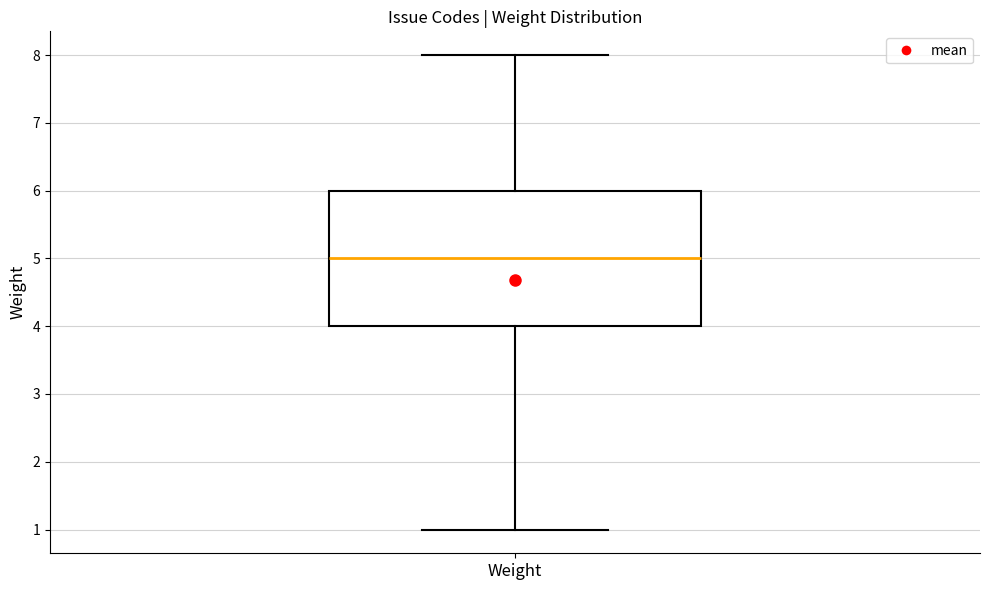

Read this box plot against the y-axis: the position of the median line, the range covered by the box, and the ends of both whiskers. The values are not printed on the chart, so give them approximately, as read against the axis.

median 5, box 4 to 6, whiskers 1 to 8